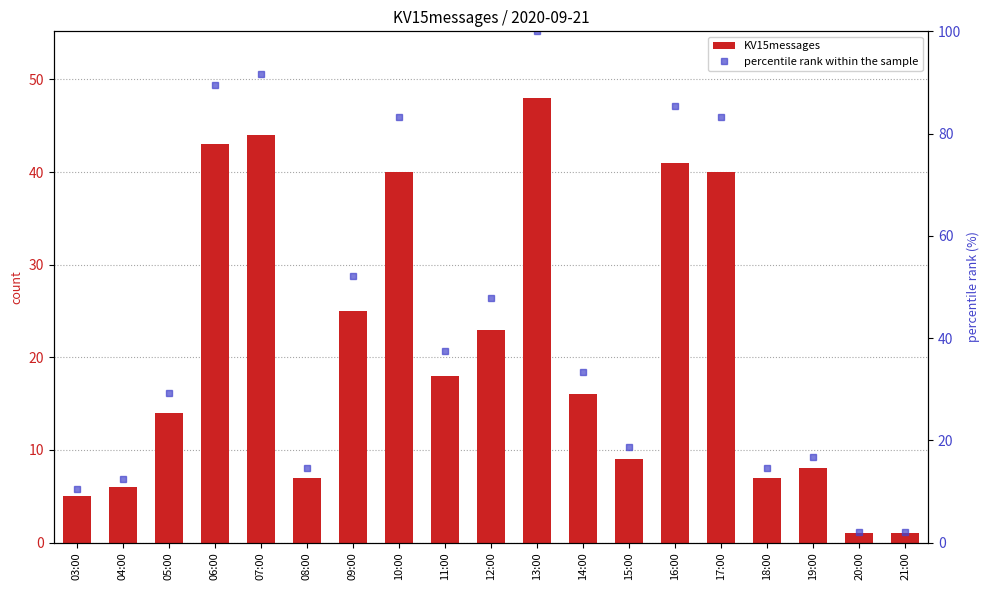

What is the difference between the maximum and minimum values in the KV15messages series?

47.0